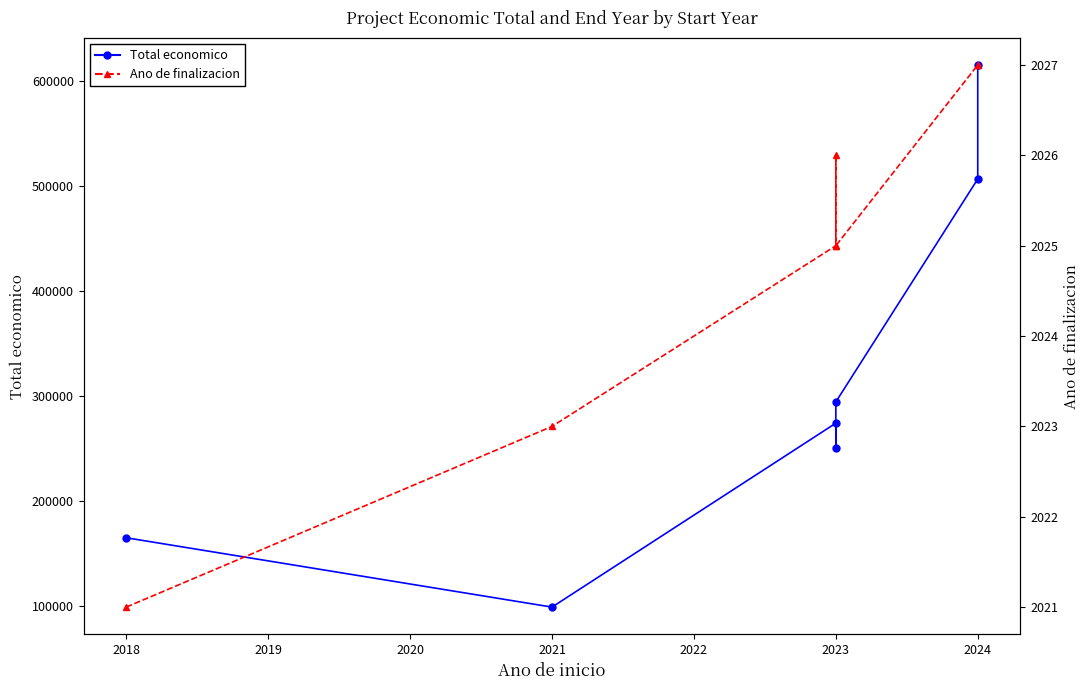

What is the sum of all Ano de finalizacion values?

14174